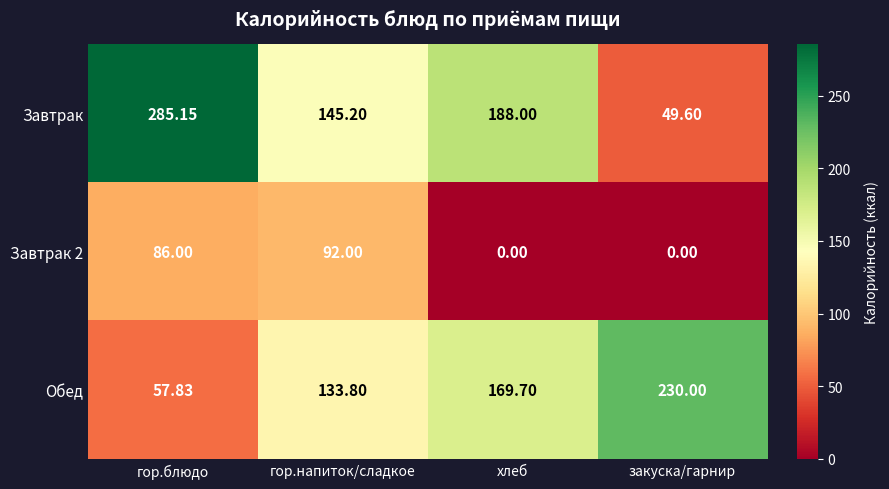

Which series has the largest range (max minus min)?

Завтрак